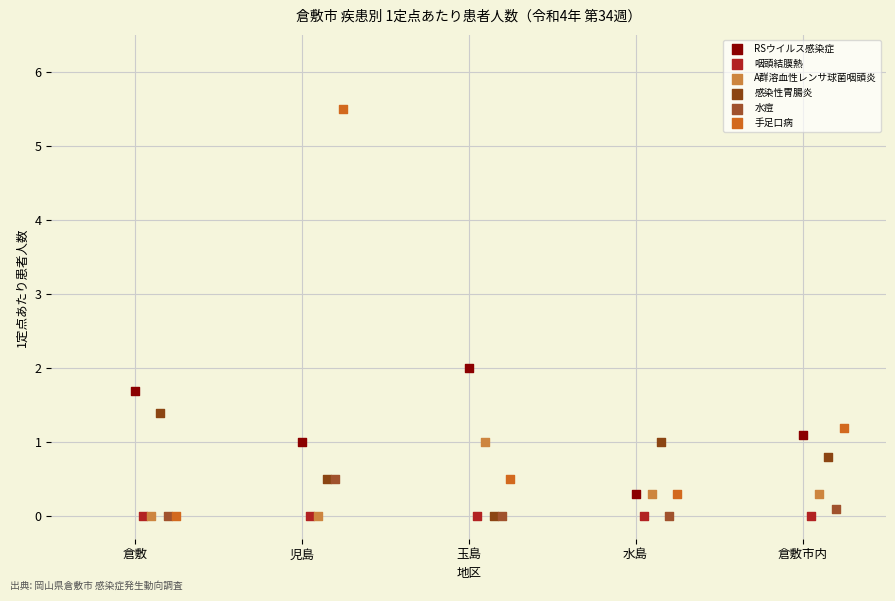

Which series contains the highest Y value?

手足口病